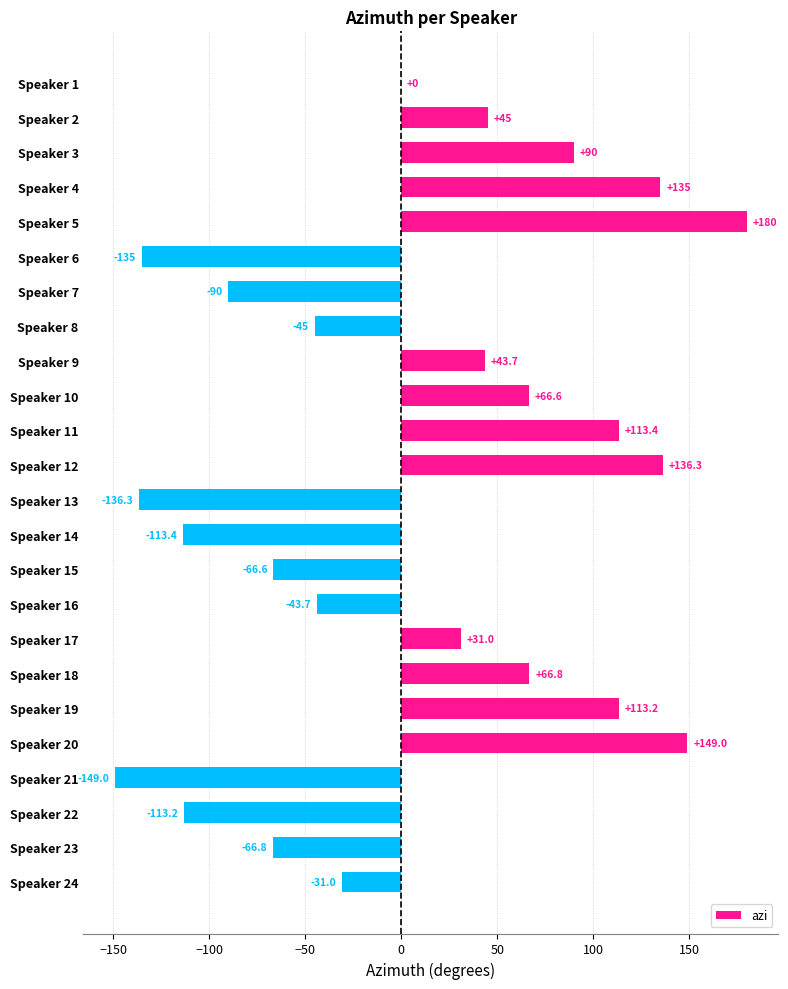

Is it true that the value at Speaker 11 is 113.4?

True